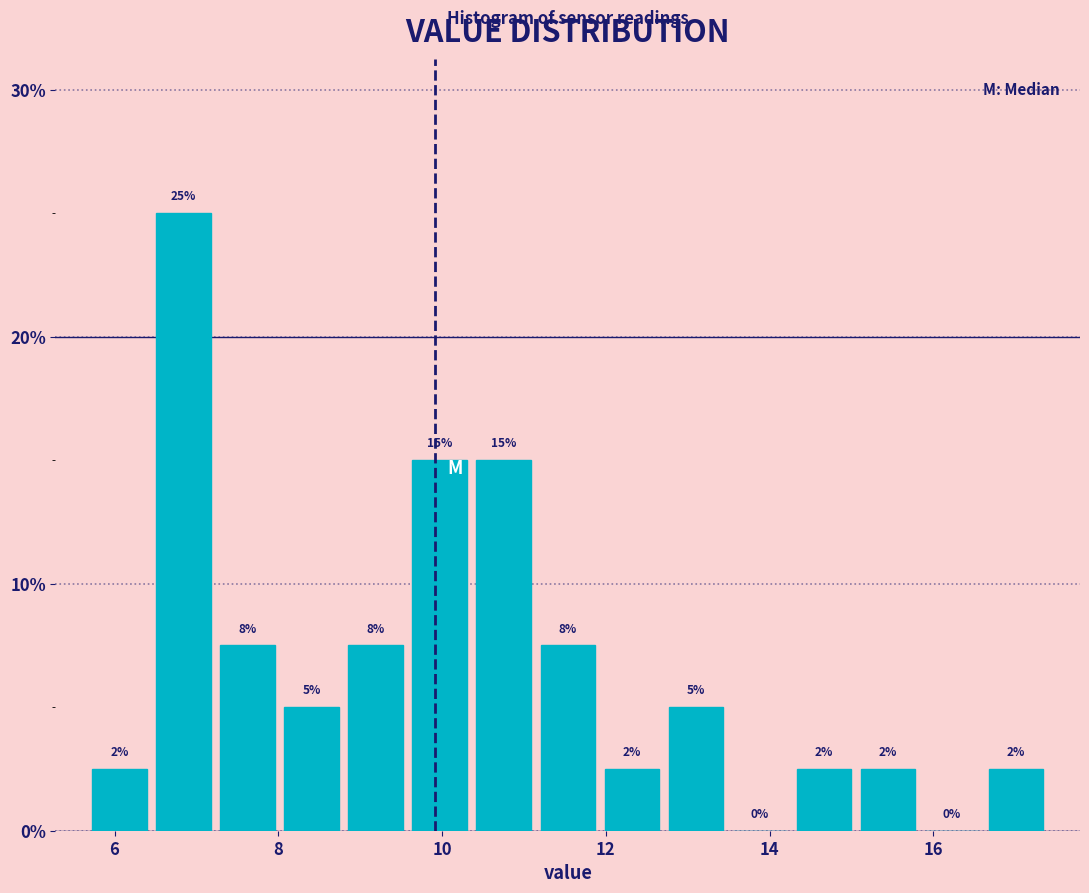

Around what value on the x-axis is the tallest bar? Give the approximate position of its centre, as read against the axis.

6.8